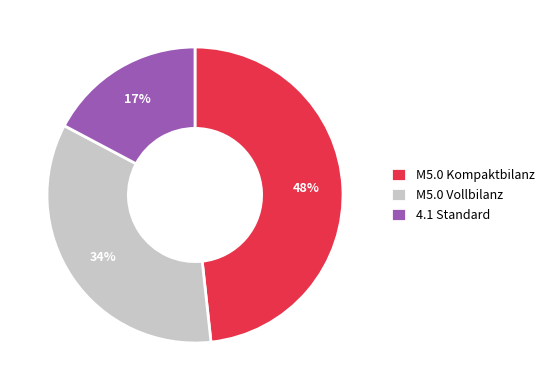

To the nearest percent, what portion does M5.0 Kompaktbilanz represent?

48%